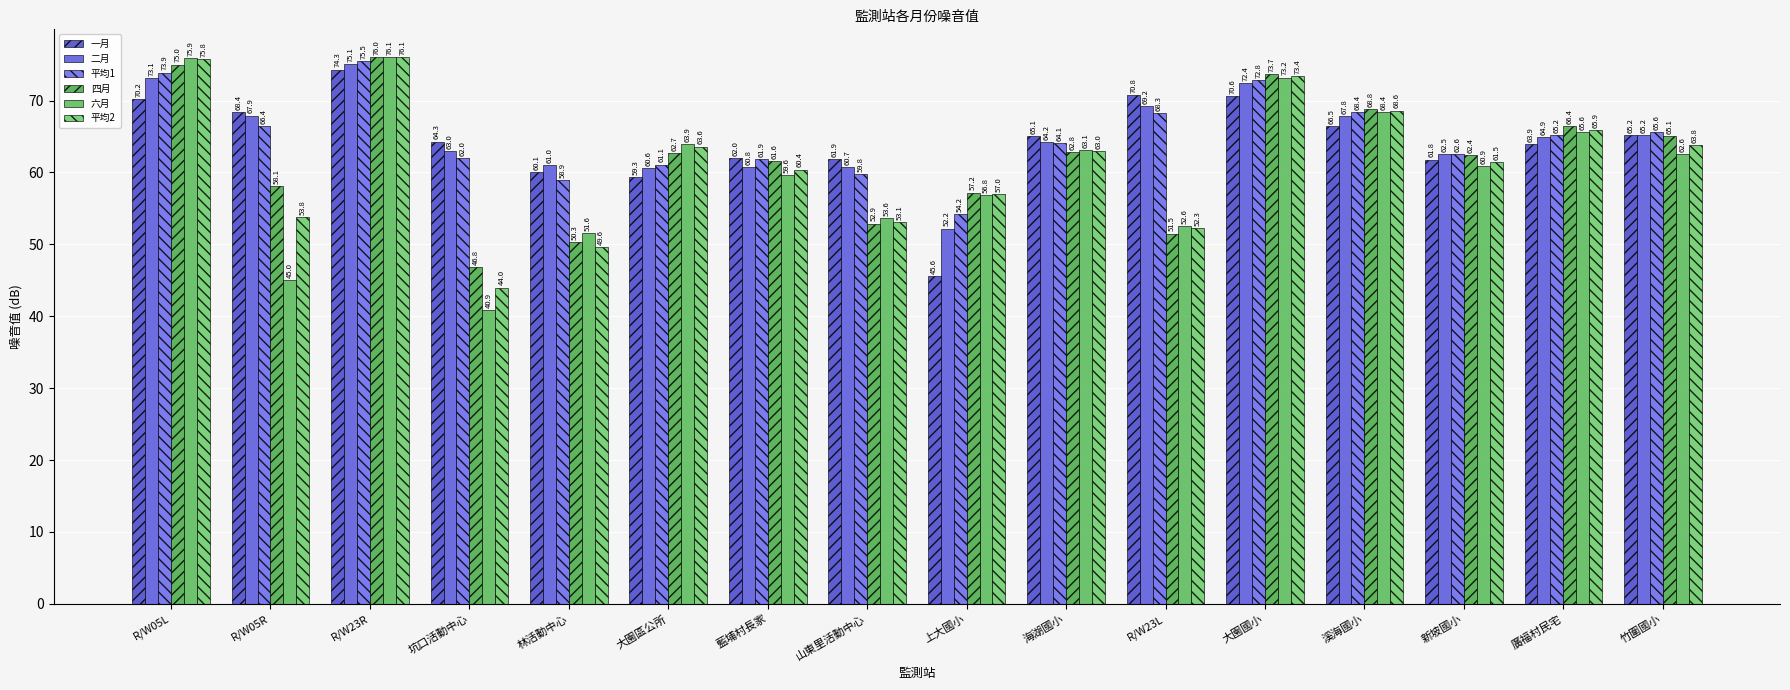

What is the greatest value displayed?

76.1